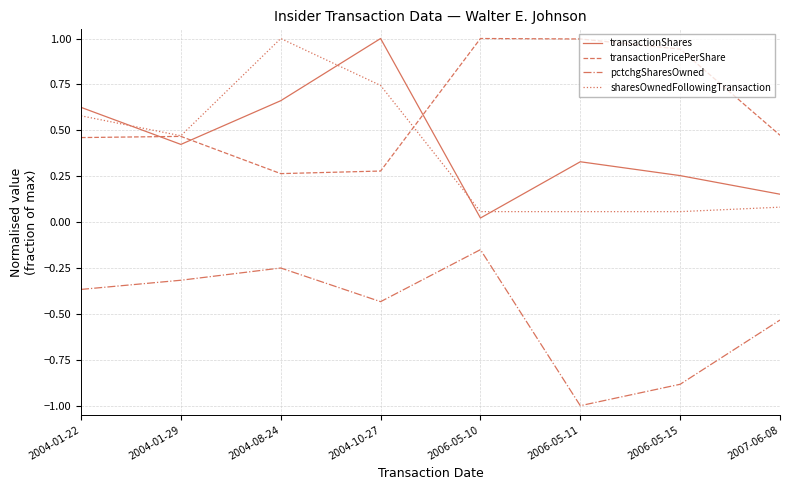

What position from the left is 2004-08-24?

3